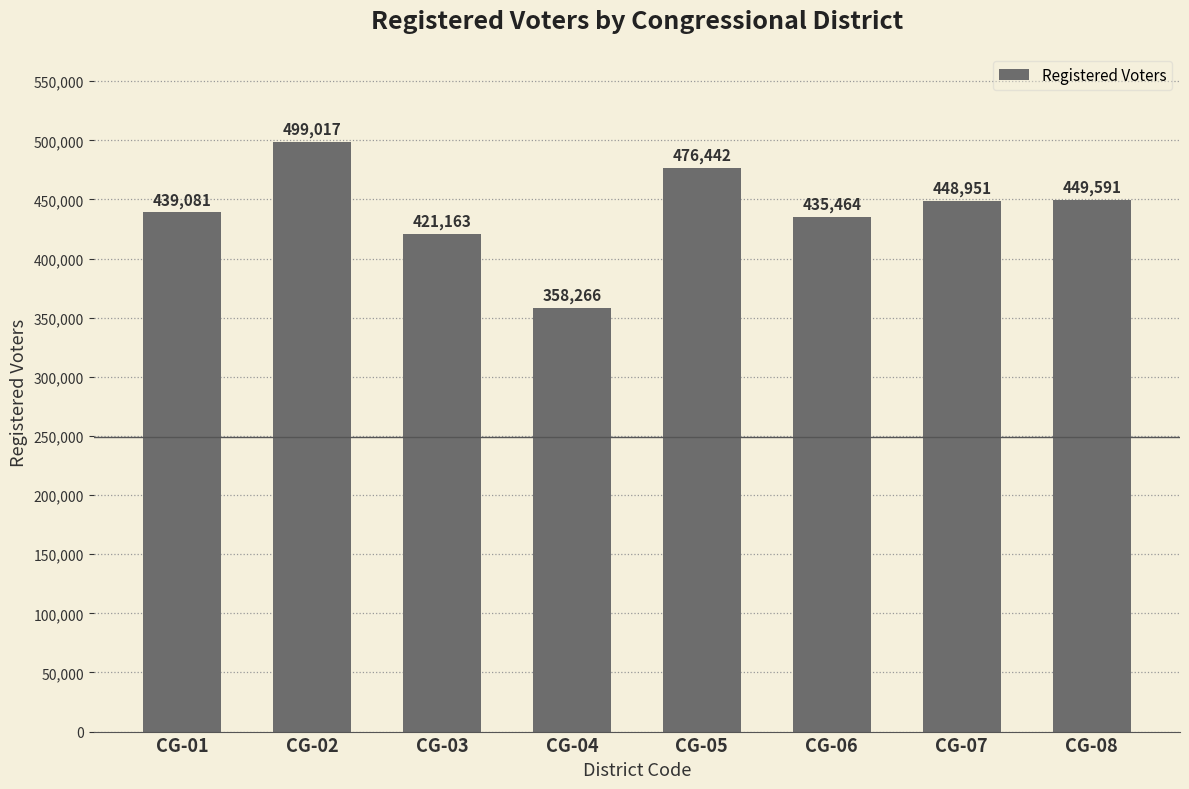

Approximately how many times larger is the value at CG-03 compared to CG-04?

1.2